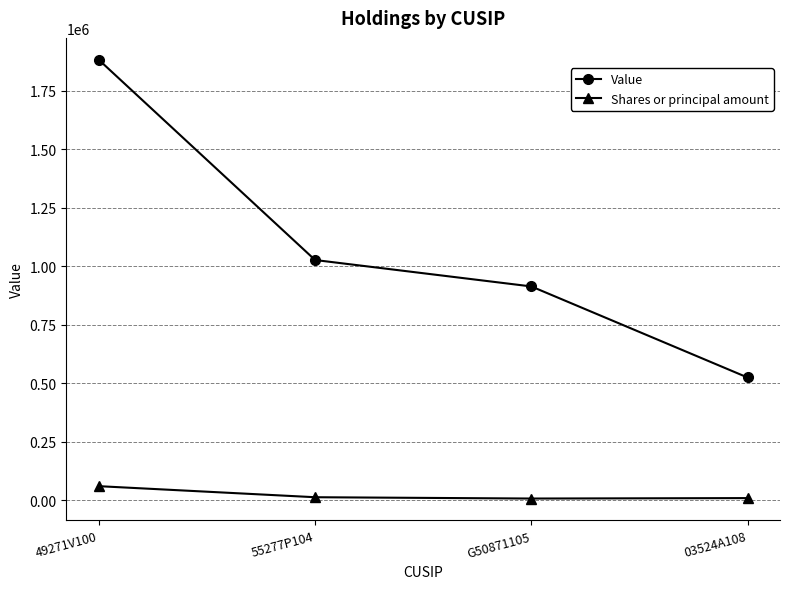

Is it true that Shares or principal amount equals 60209 at 49271V100?

True